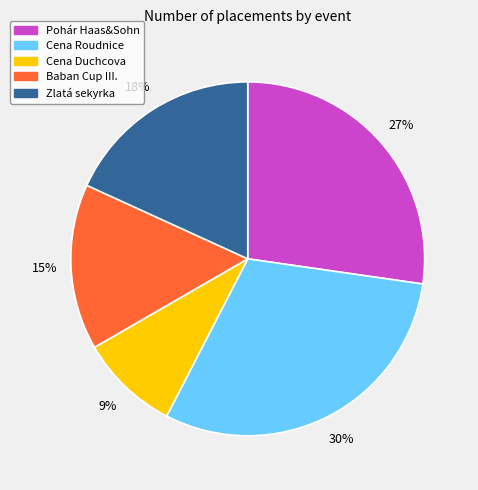

To the nearest percent, what is the difference between the Pohár Haas&Sohn and Cena Roudnice slice percentages?

3%